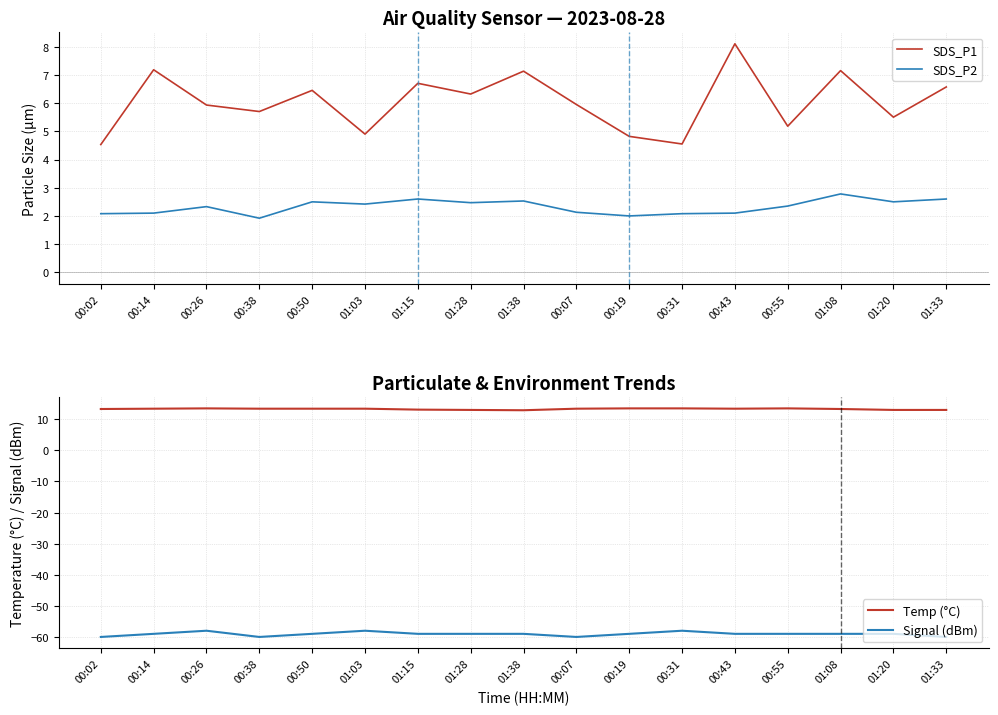

What is the average value of the SDS_P2 series?

2.3